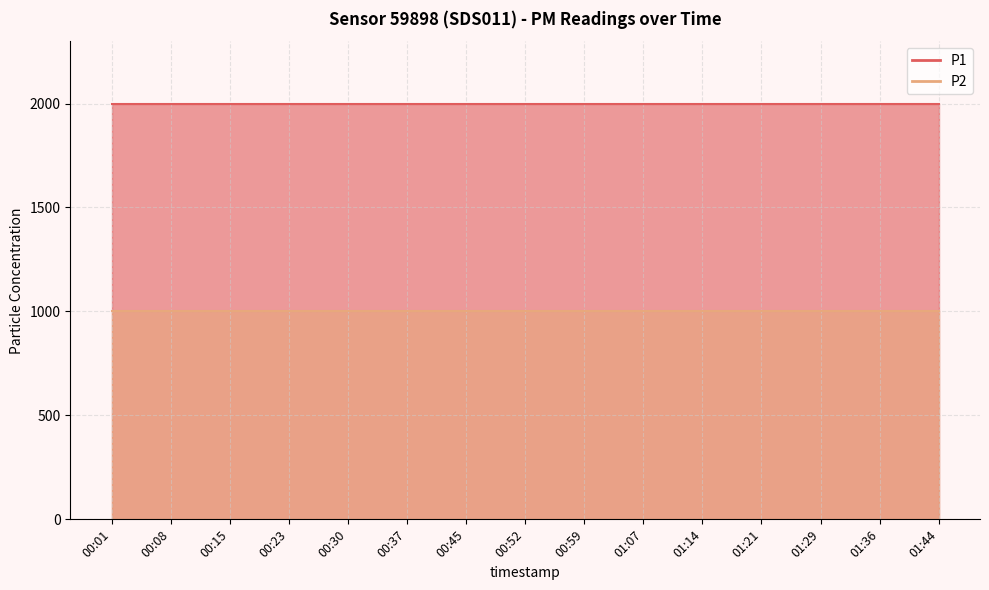

What are all the series names shown in the legend?

P1, P2